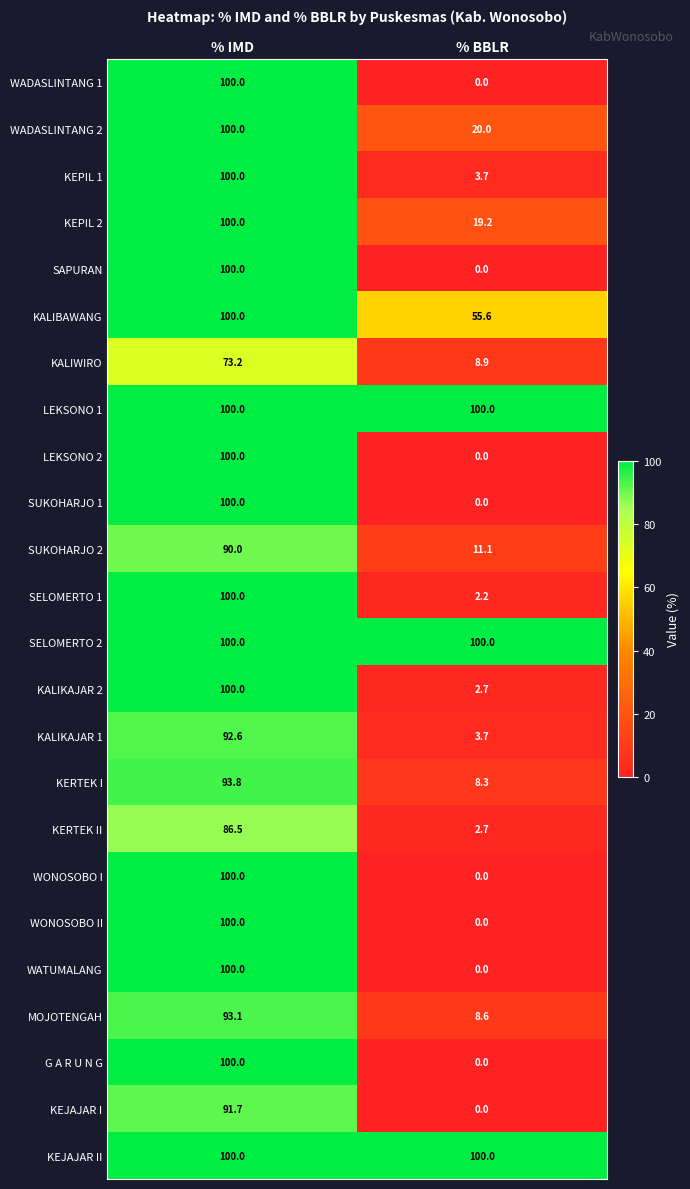

What is the highest value of the LEKSONO 2 series?

100.0